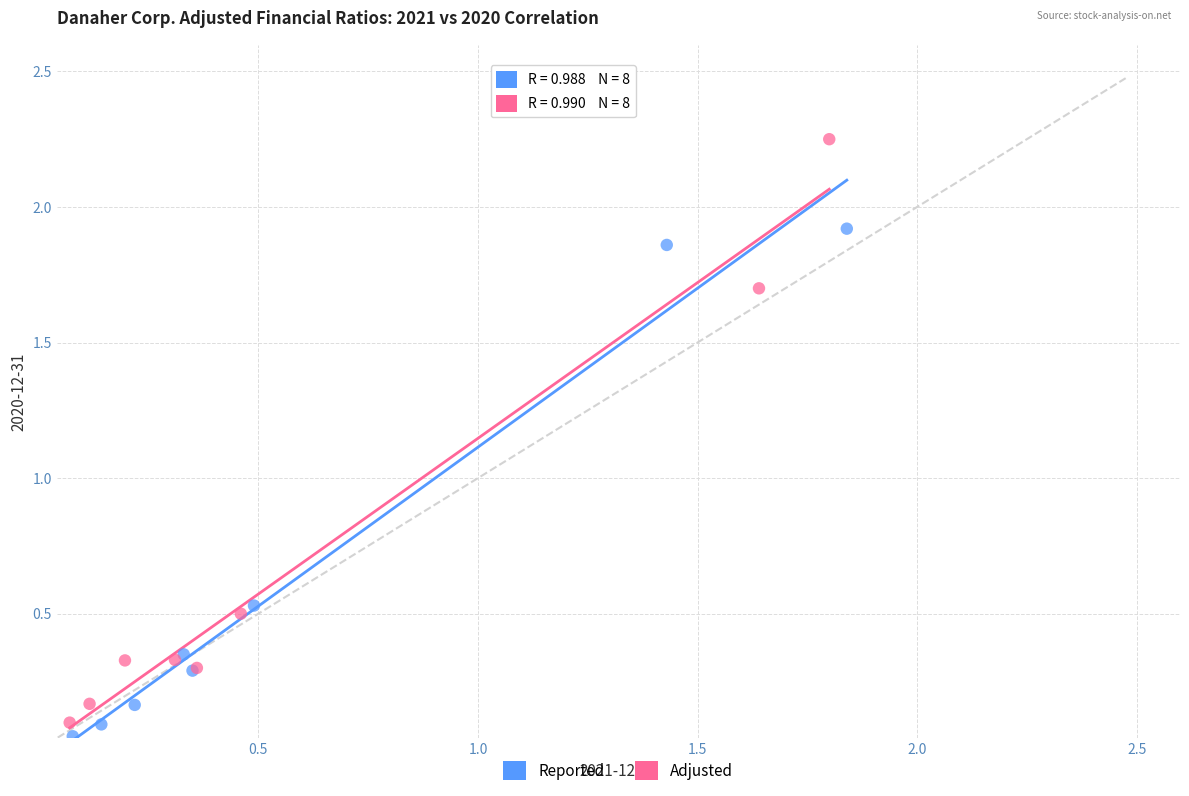

Which series has the largest Y range (max minus min)?

Adjusted